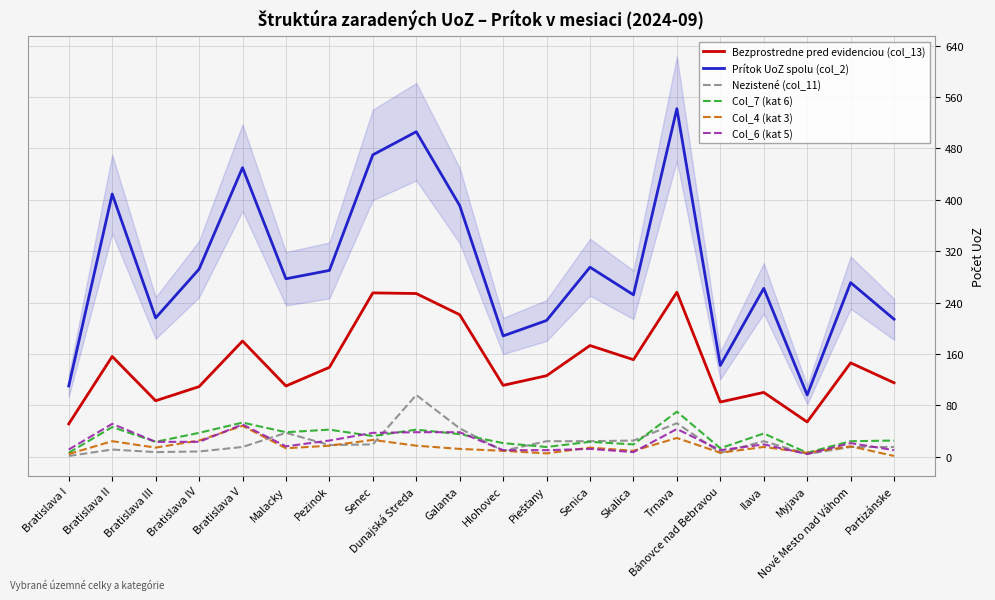

At which category is the sum across all series the highest?

Trnava